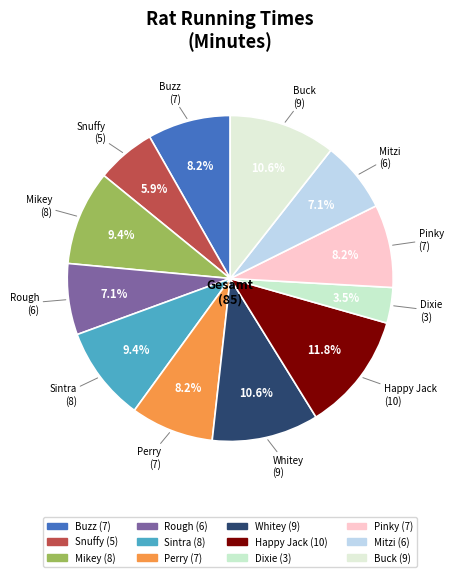

Which category has the smallest portion of the pie?

Dixie